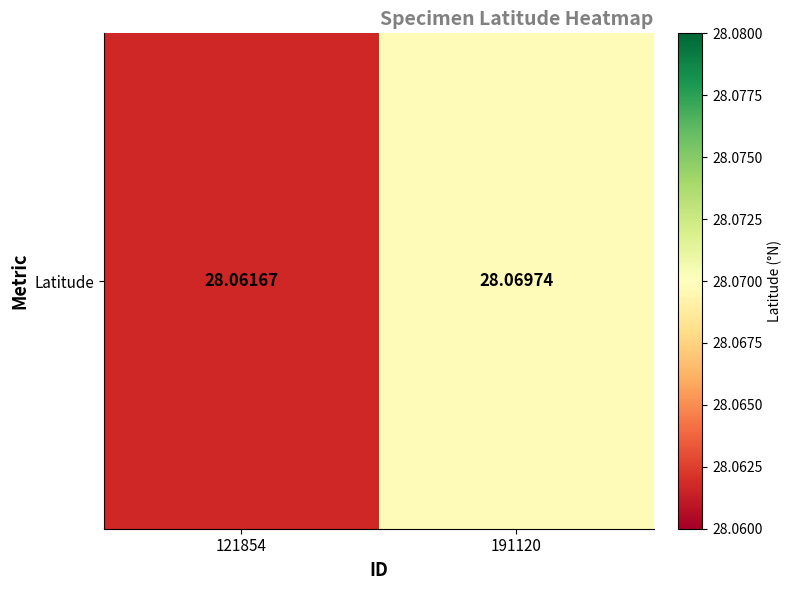

Which label corresponds to the largest value in the chart?

191120